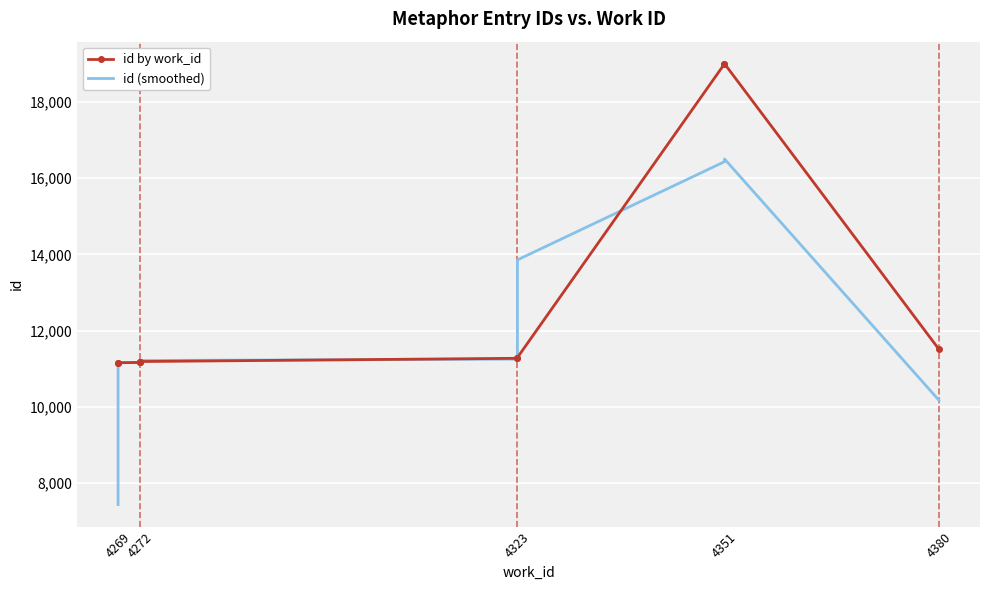

True or false: id (smoothed) has a value of 25398.0 at 4351.

False